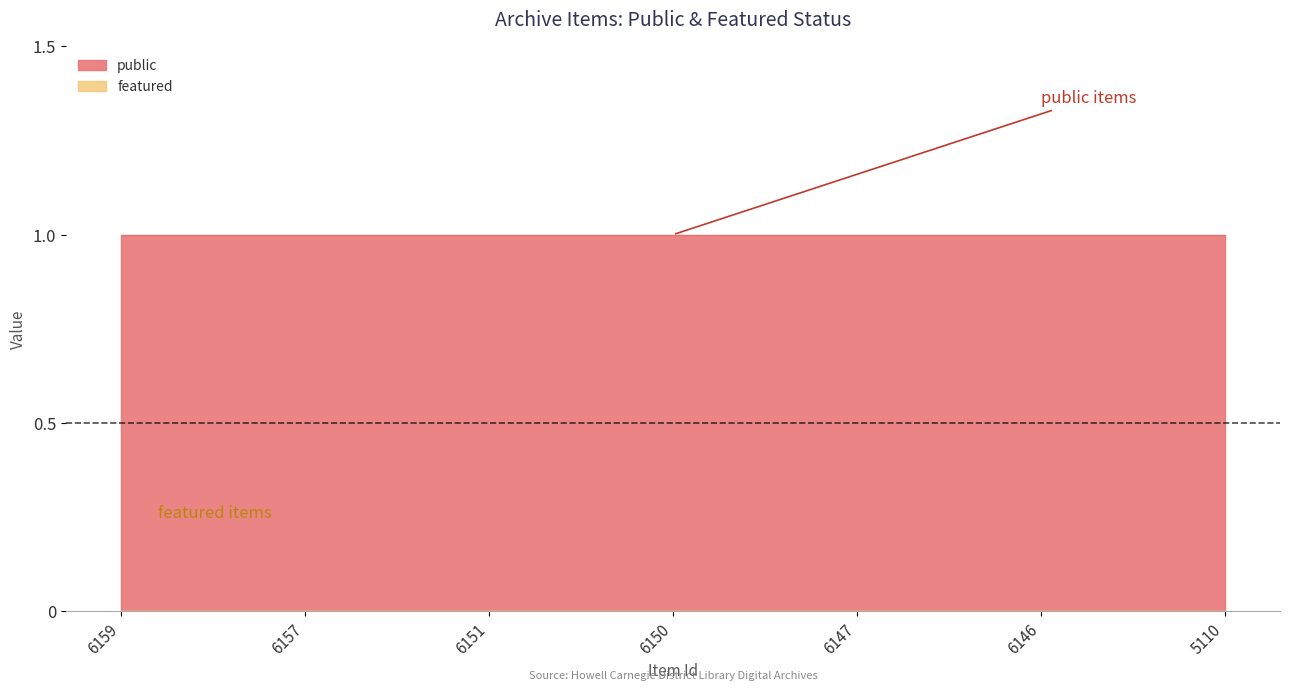

Reading left to right, what are all the values shown in this chart?

public: 1	1	1	1	1	1	1
featured: 0	0	0	0	0	0	0